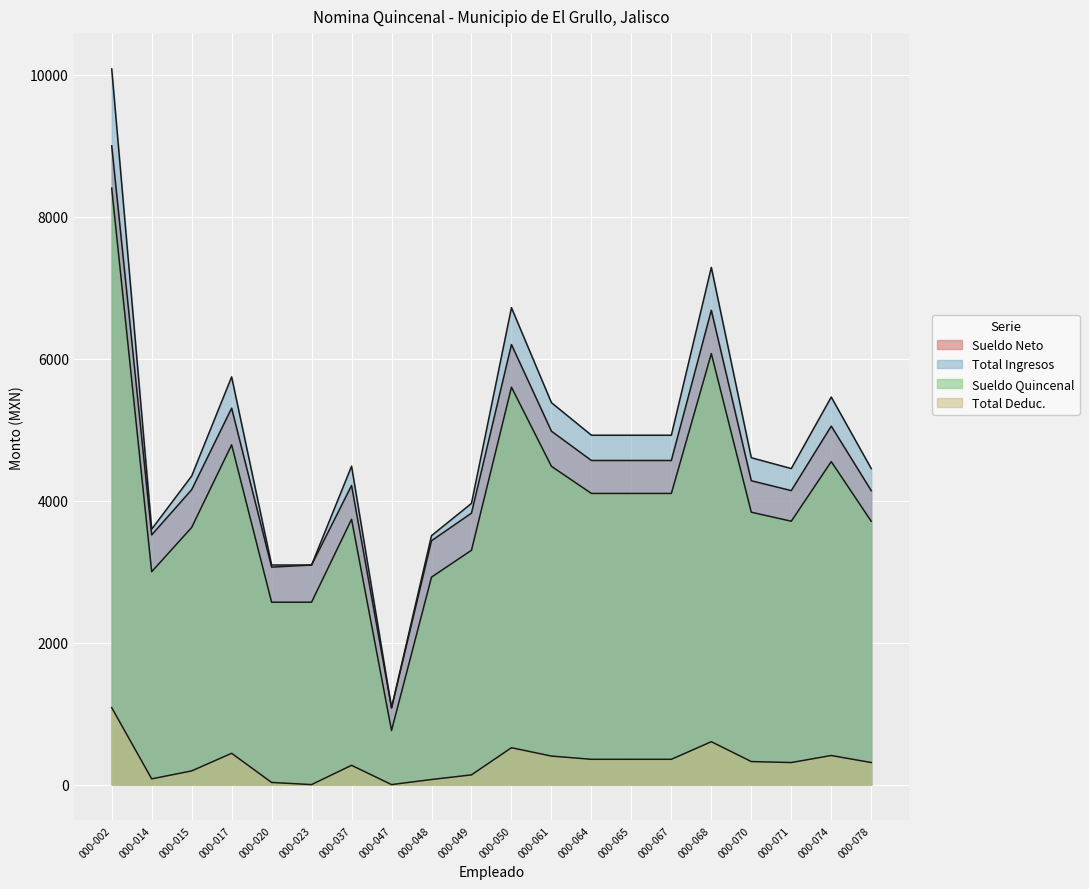

How many lines are shown in the chart?

4